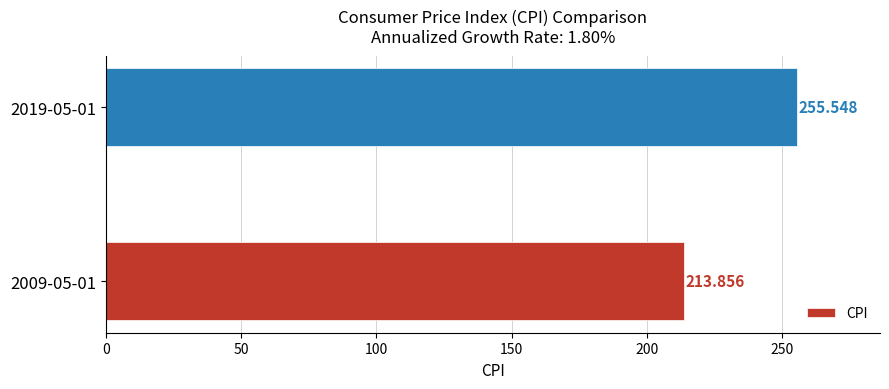

What is the sum of all values?

469.4